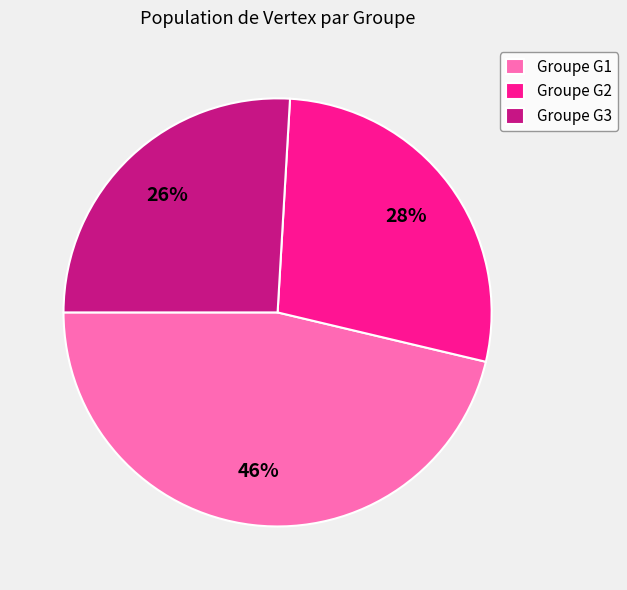

Does any single category account for the majority?

No